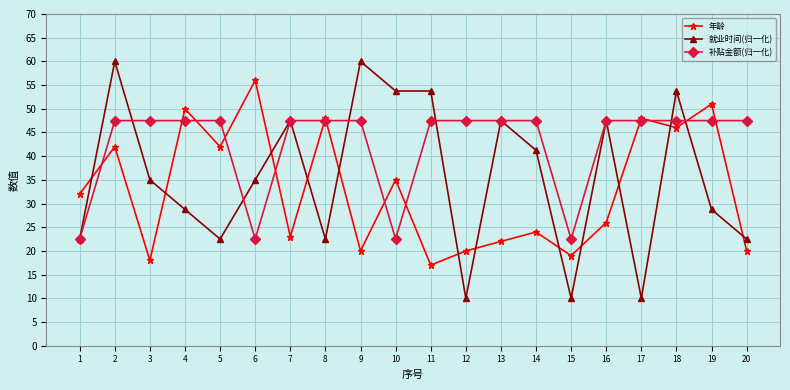

How many interior local valleys does the 年龄 series have?

7